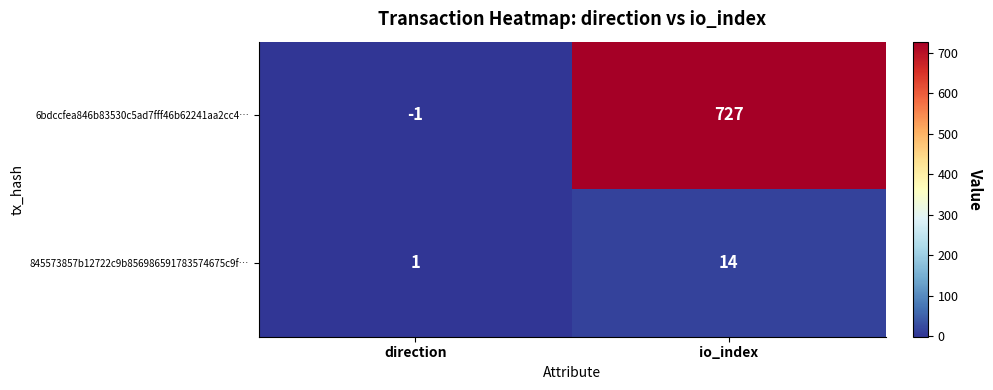

Which series changed the most between direction and io_index?

6bdccfea846b83530c5ad7fff46b62241aa2cc4…